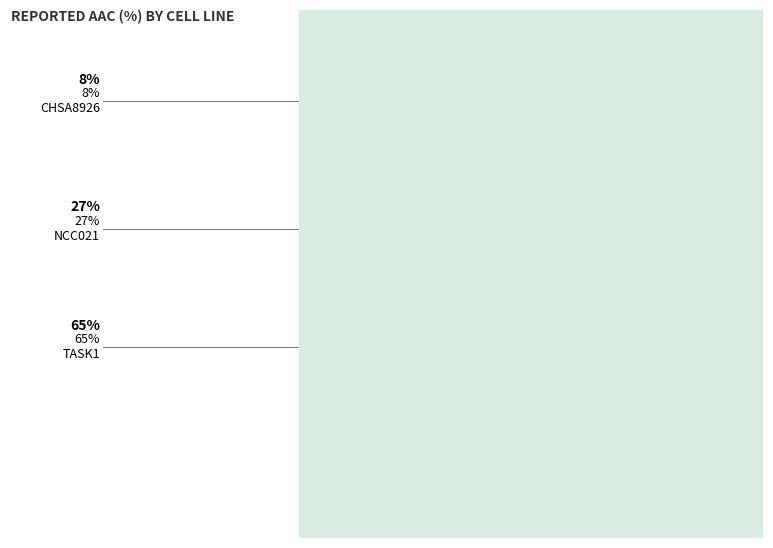

Do CHSA8926 and TASK1 together represent more than half of the pie?

Yes